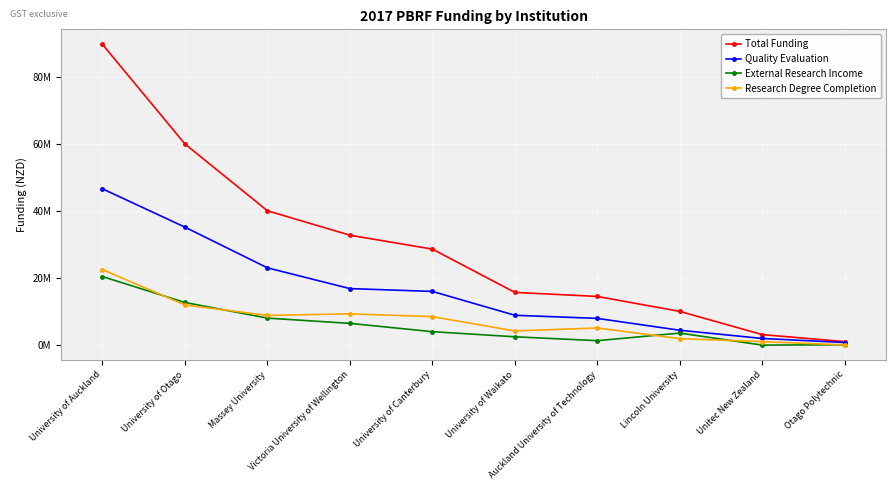

At which category does Research Degree Completion reach its first local valley?

Massey University